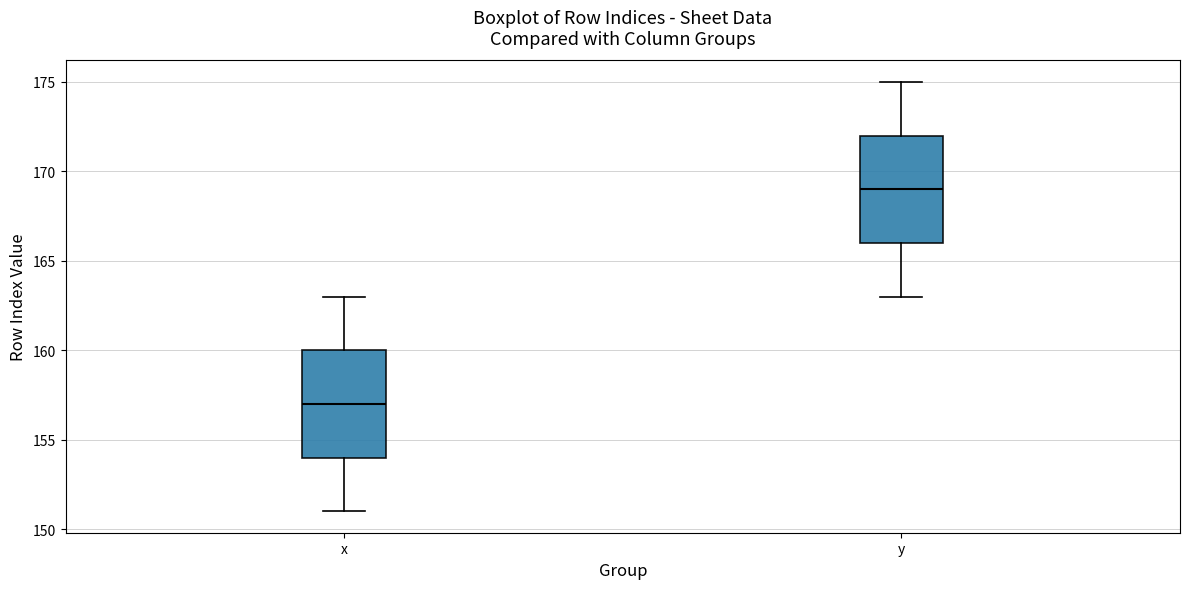

Which box's median line is the lowest?

x